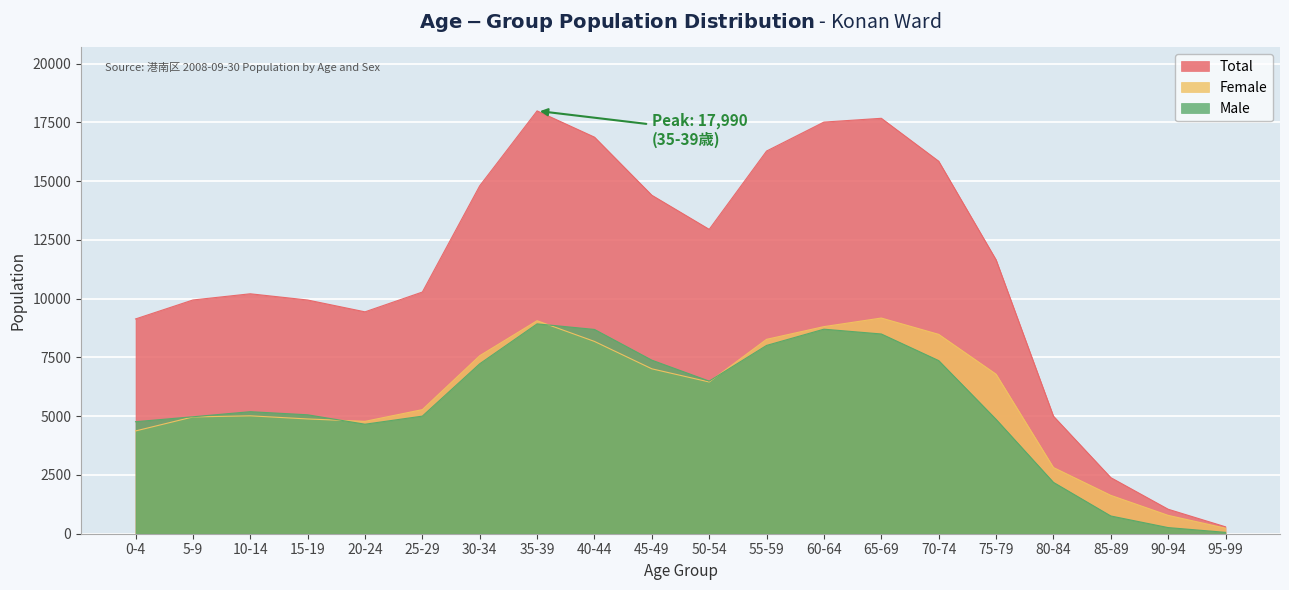

What is the average value of the Female series?

5729